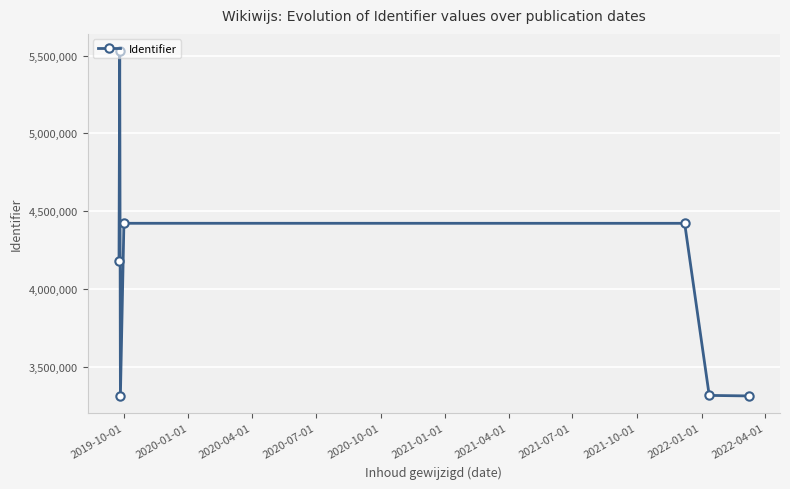

True or false: the data has more than 2 interior local peaks.

False